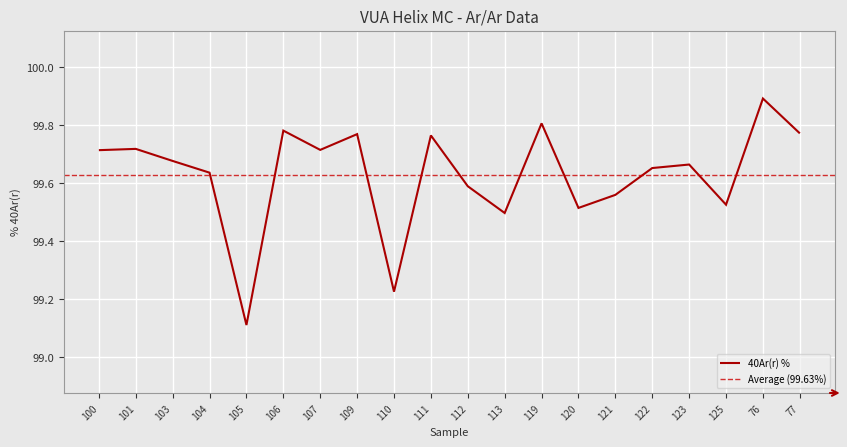

How many interior local peaks (higher than both neighbors) does the data have?

7